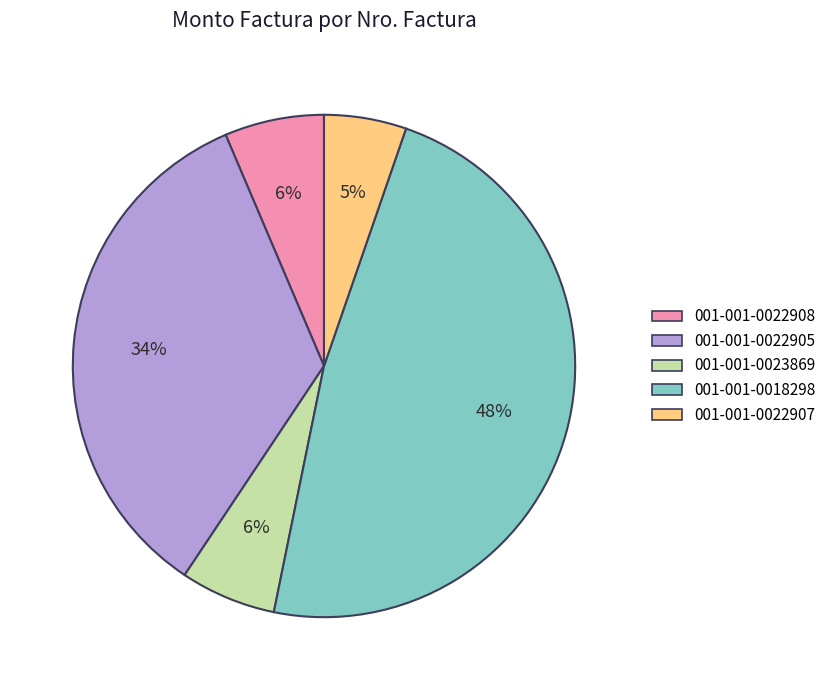

Is it true that 001-001-0022908 is 6% of the pie?

True